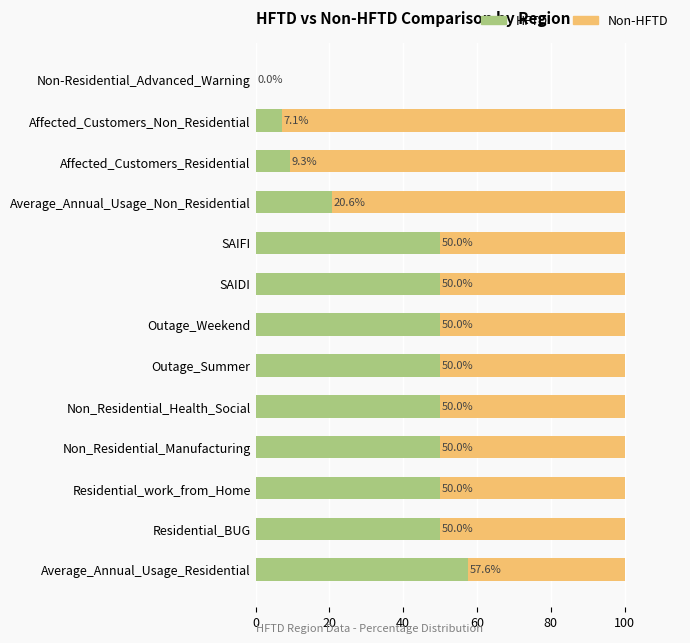

What is the total value across all series at Outage_Weekend?

100.0